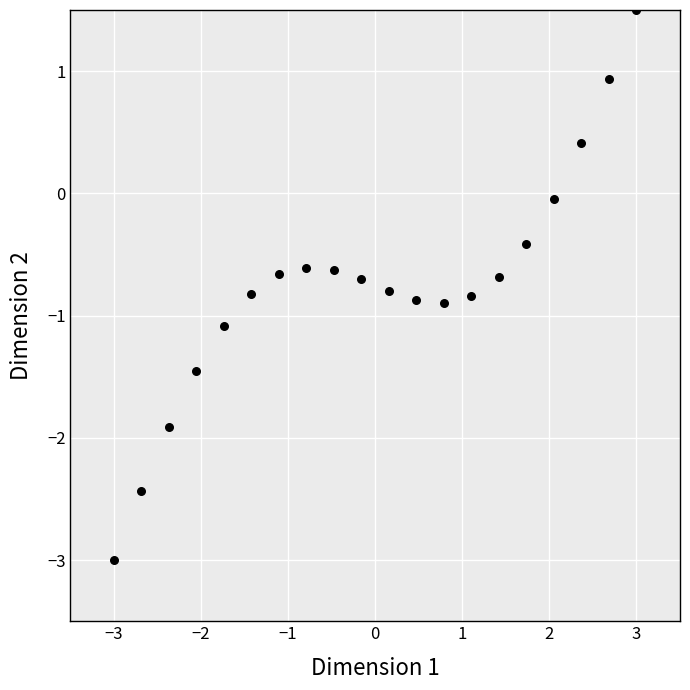

What is the range of X values (max minus min)?

6.0